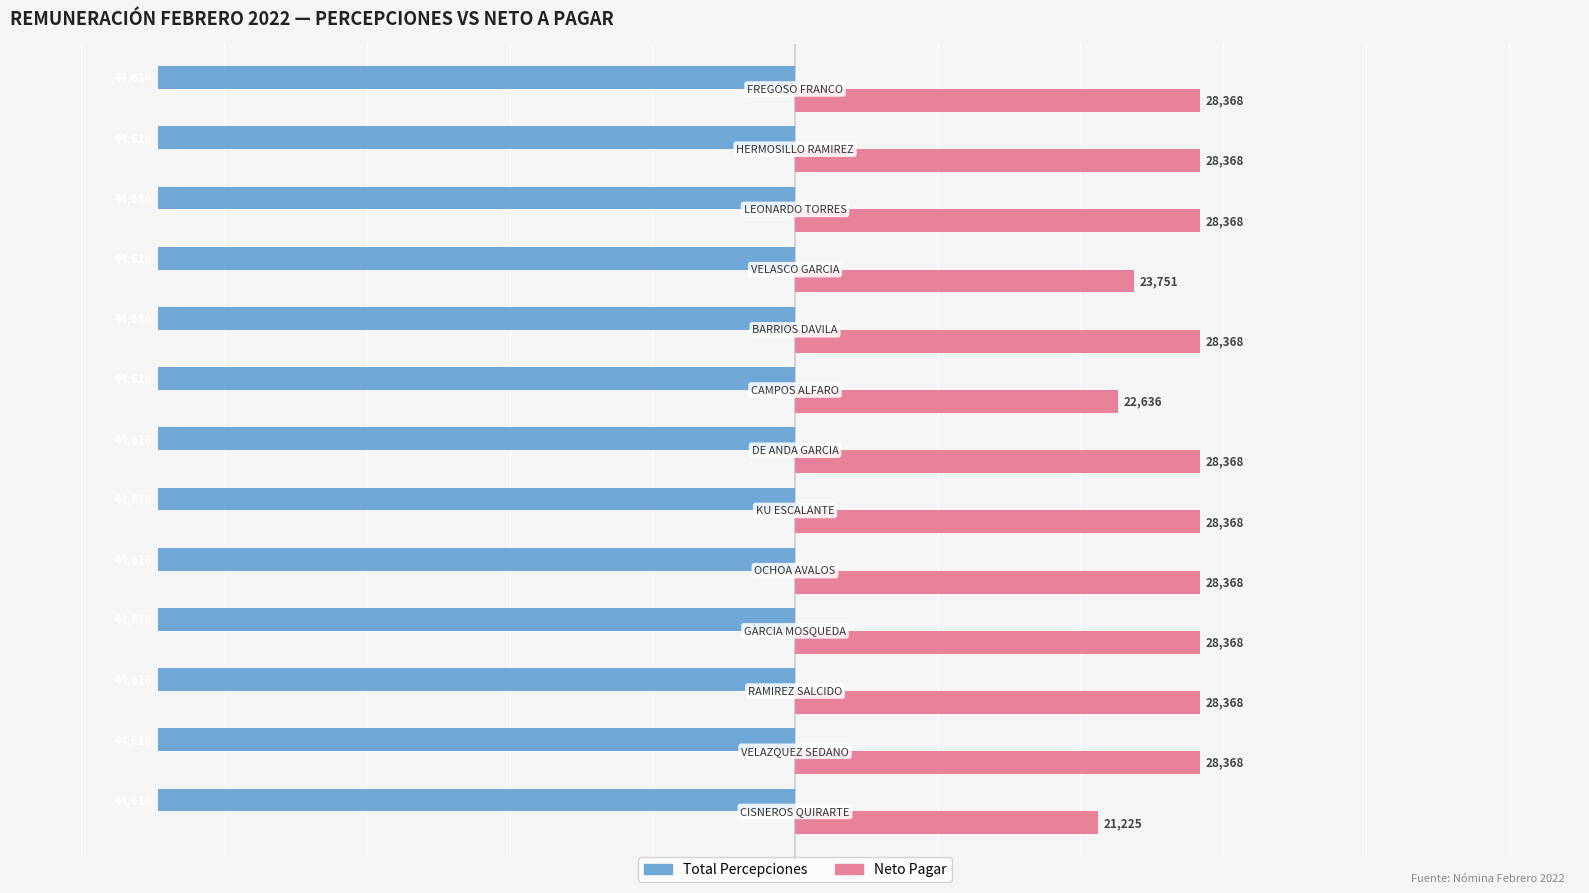

What is the average value of the Neto Pagar series?

27022.5